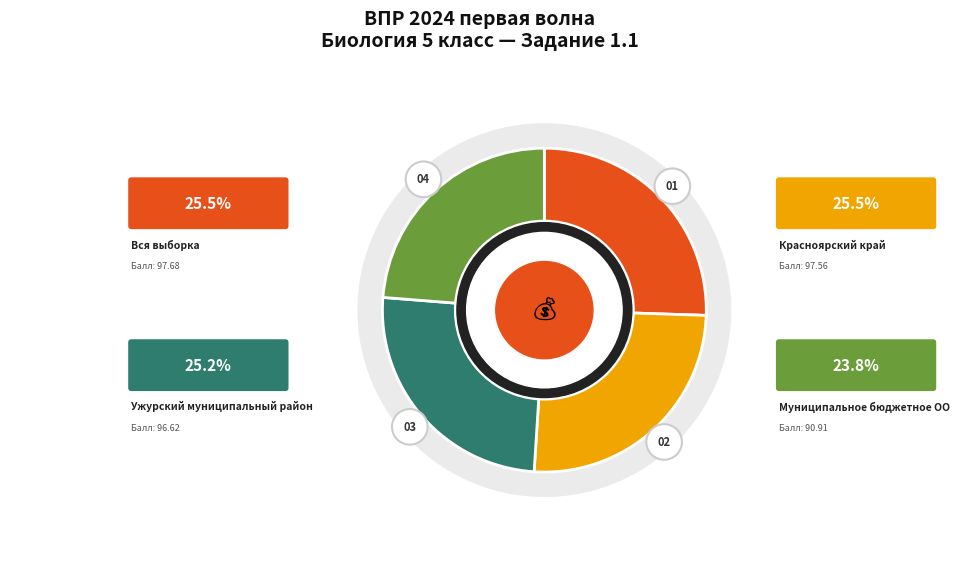

To the nearest percent, what is the combined percentage of Муниципальное бюджетное ОО and Красноярский край?

49%